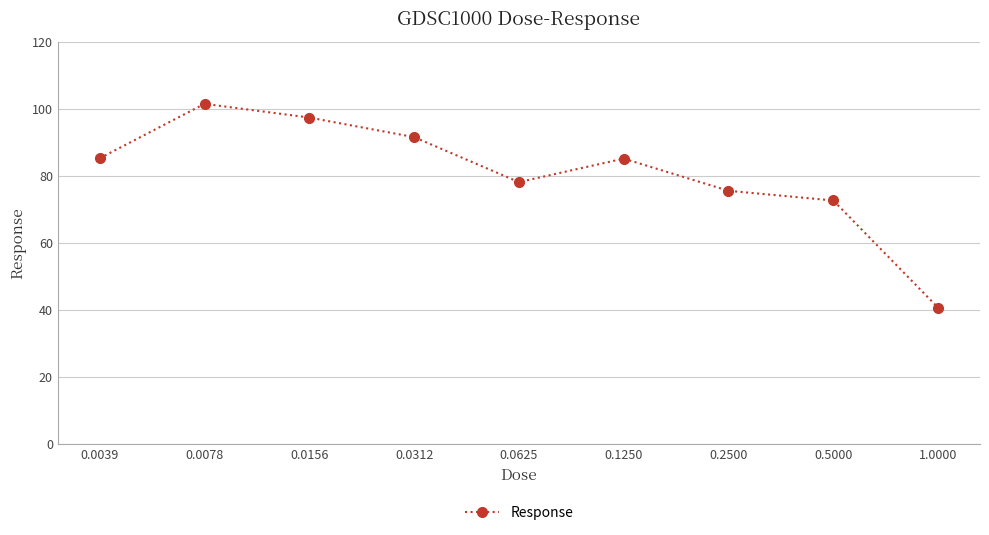

Does the chart have visible grid lines?

Yes